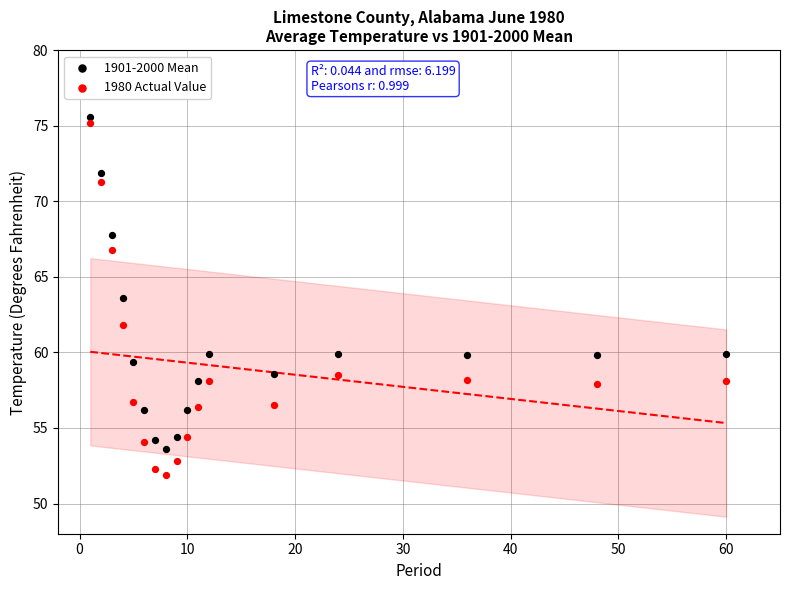

Which series contains the lowest Y value?

1980 Actual Value